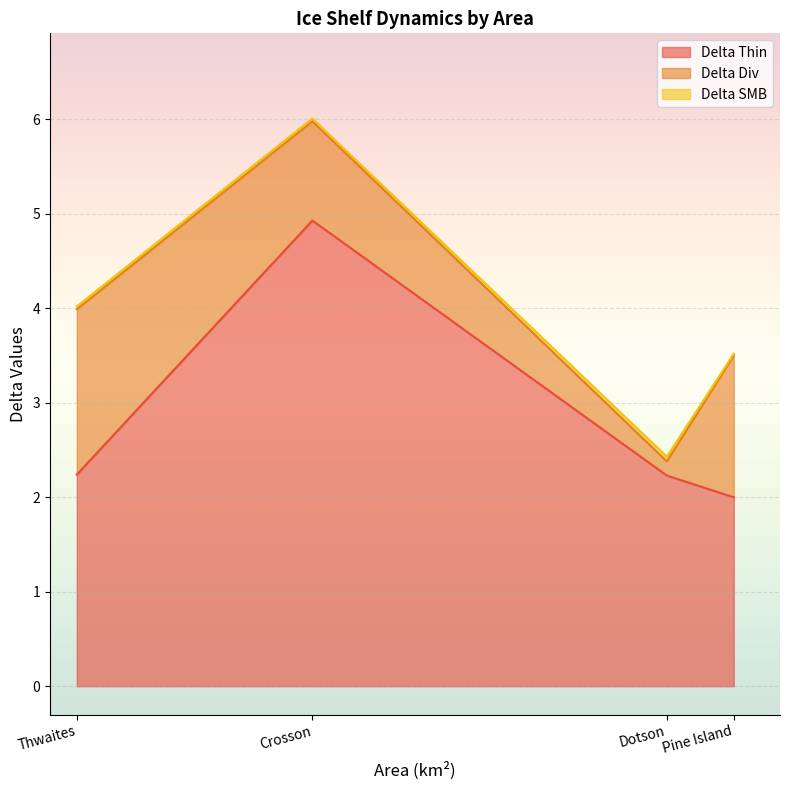

True or false: Delta SMB has more than 1 interior local peaks.

False